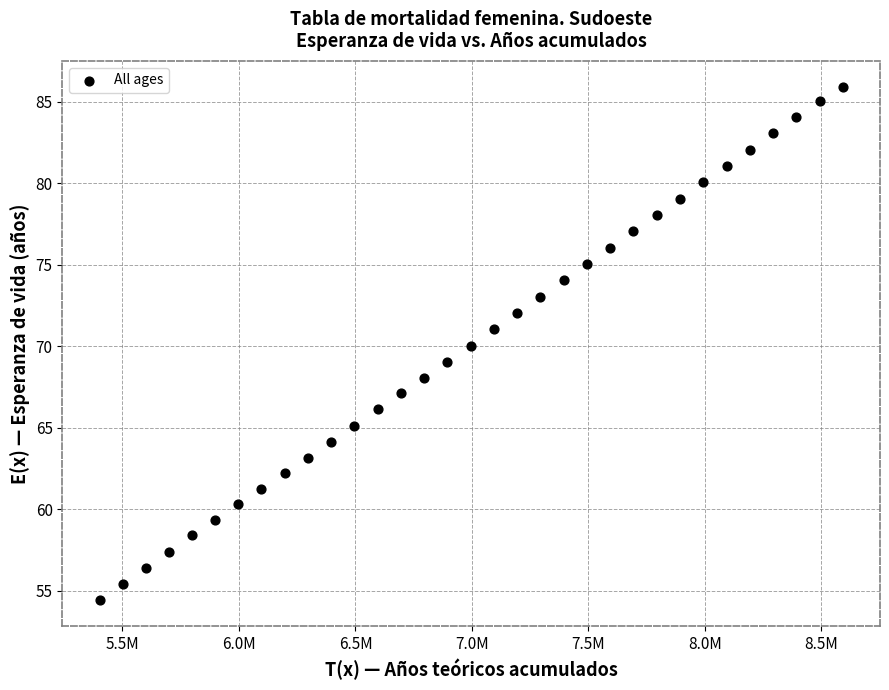

What is the range of Y values (max minus min)?

31.5